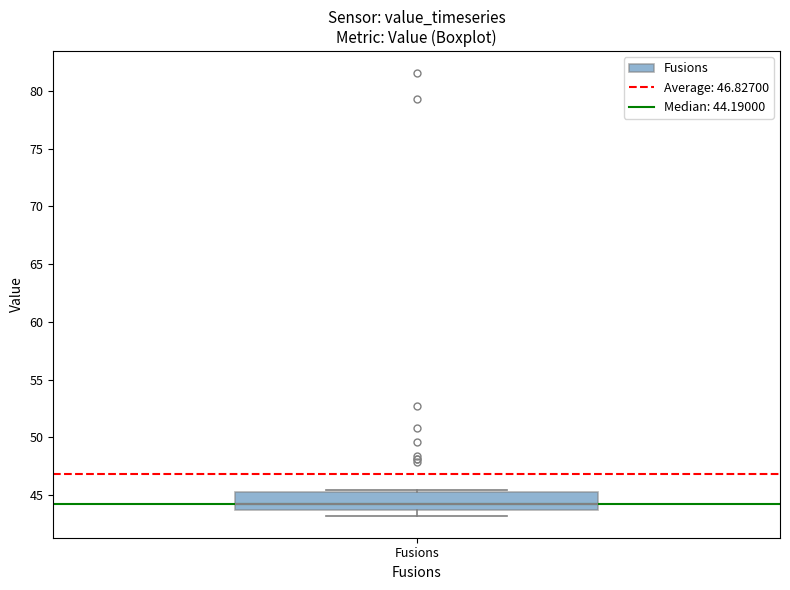

Read this box plot against the y-axis: the position of the median line, the range covered by the box, and the ends of both whiskers. The values are not printed on the chart, so give them approximately, as read against the axis.

median 44.0, box 43.5 to 45.0, whiskers 43.0 to 45.5